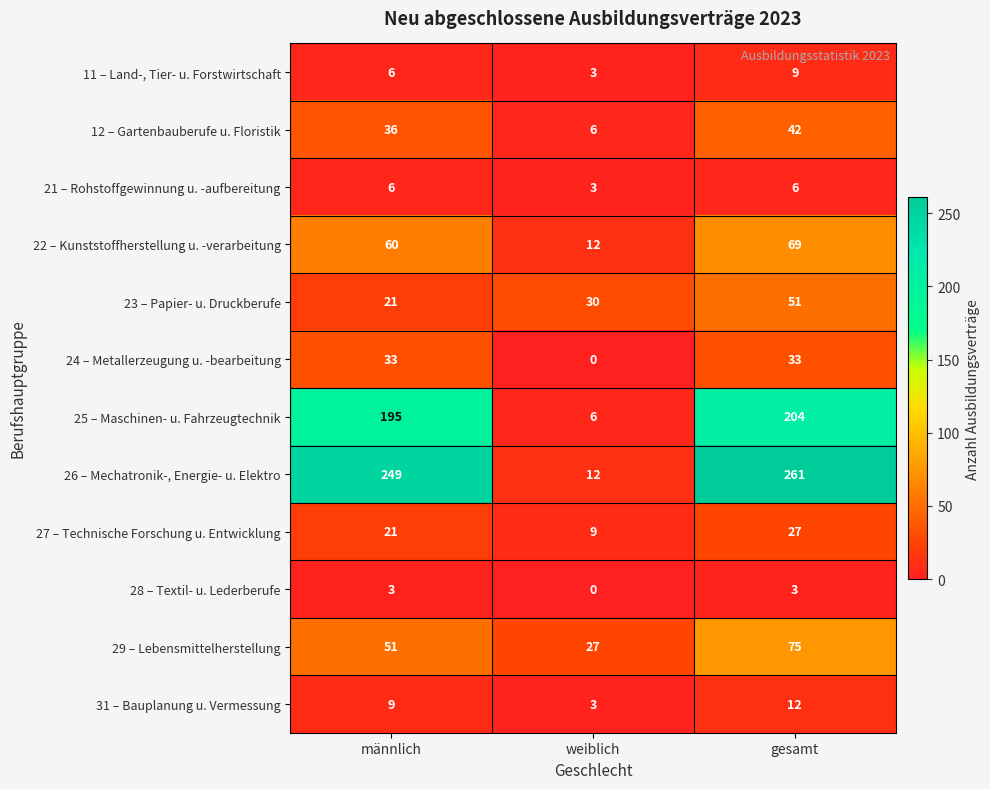

At which category is the sum across all series the highest?

gesamt